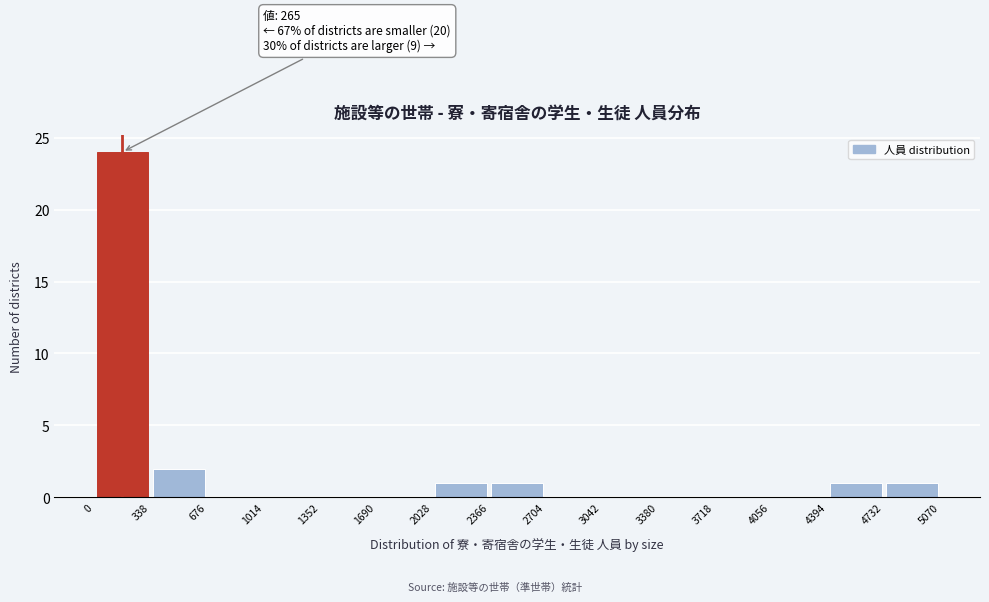

Which range on the x-axis has the tallest bar?

0 to 338